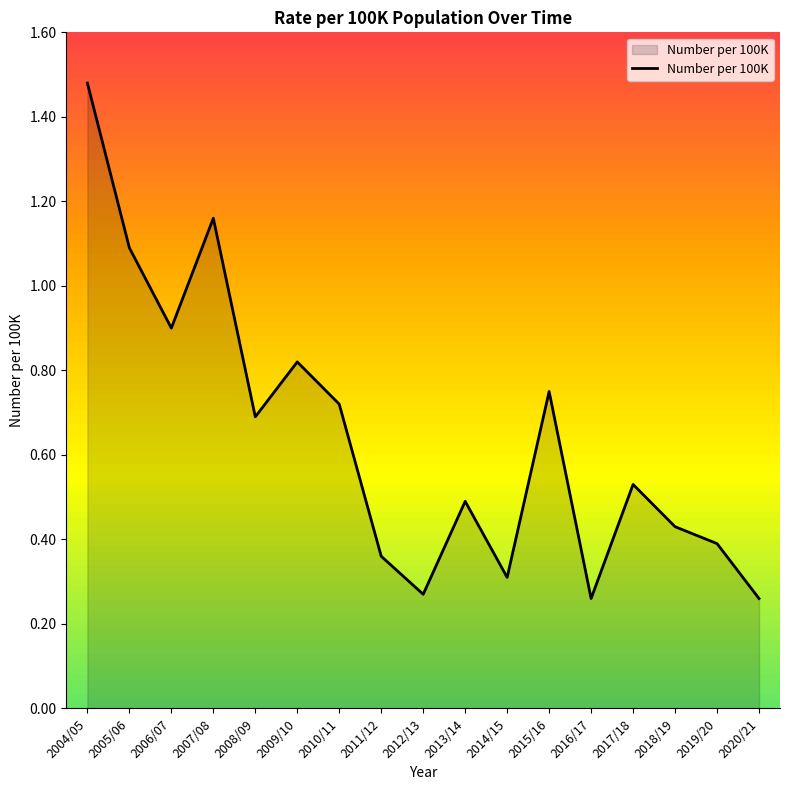

True or false: the data shows 1.5 at 2005/06.

False